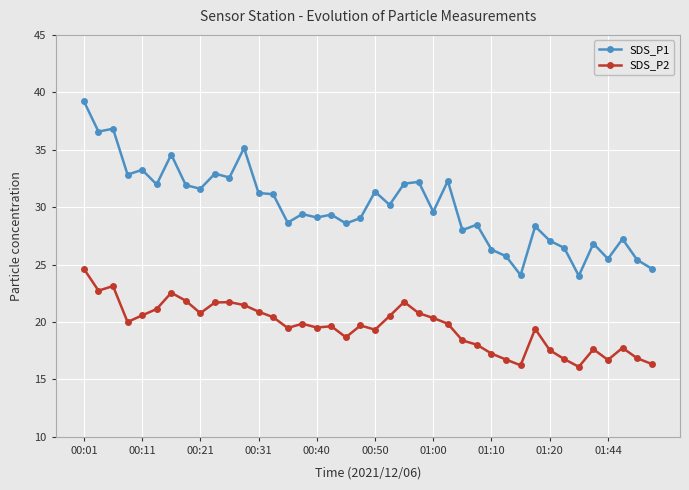

Rank the series by their average value, from lowest to highest.

SDS_P2, SDS_P1